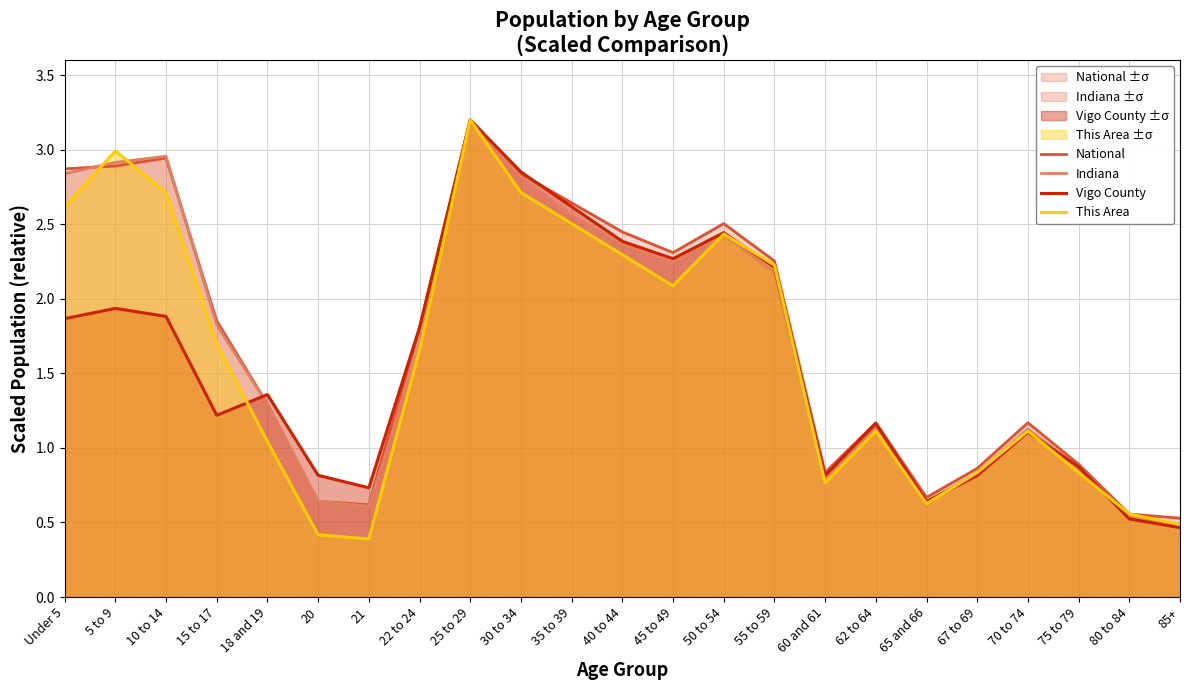

Which has a higher value, 20 or 22 to 24?

22 to 24